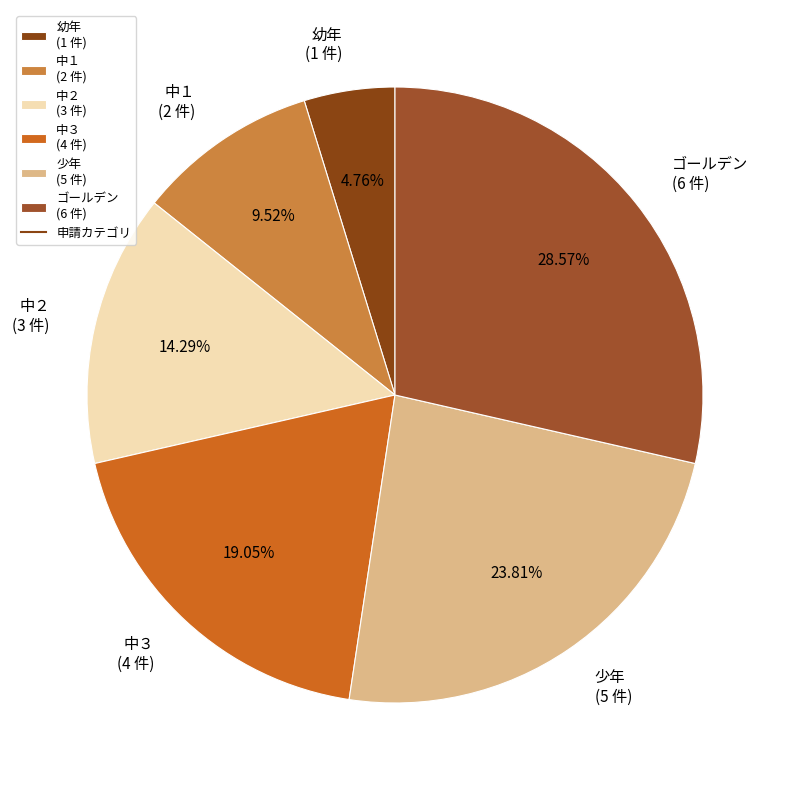

What portion of the pie excludes 中２?

85.7%